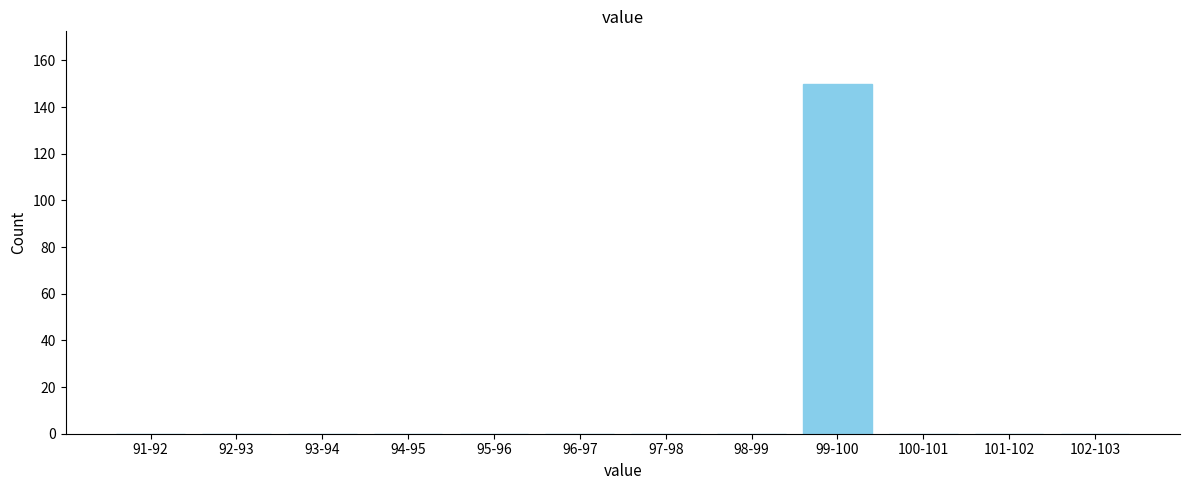

Reading left to right, what are all the values shown in this chart?

91-92=0	92-93=0	93-94=0	94-95=0	95-96=0	96-97=0	97-98=0	98-99=0	99-100=150	100-101=0	101-102=0	102-103=0